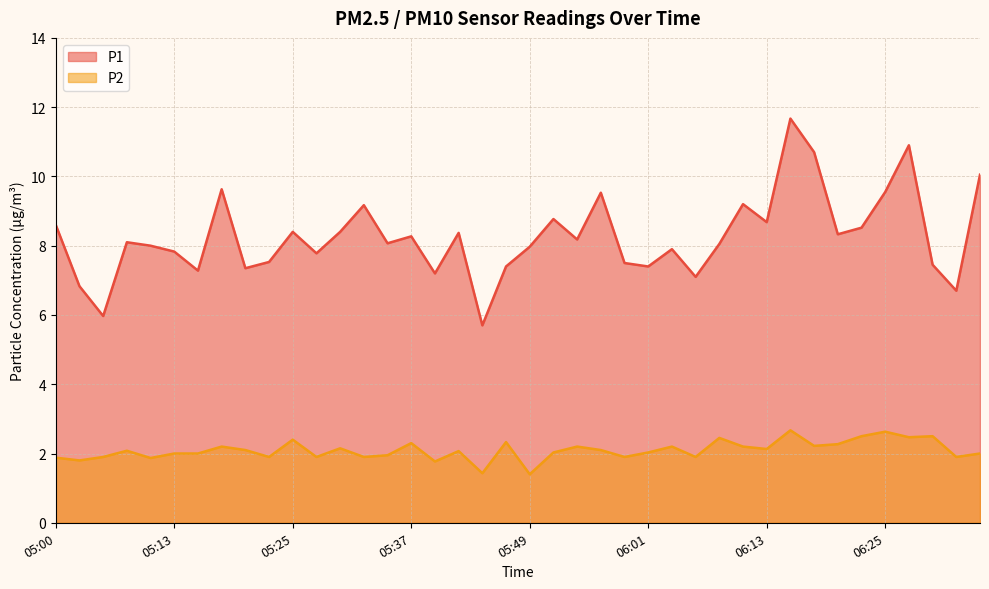

What are all the series names shown in the legend?

P1, P2